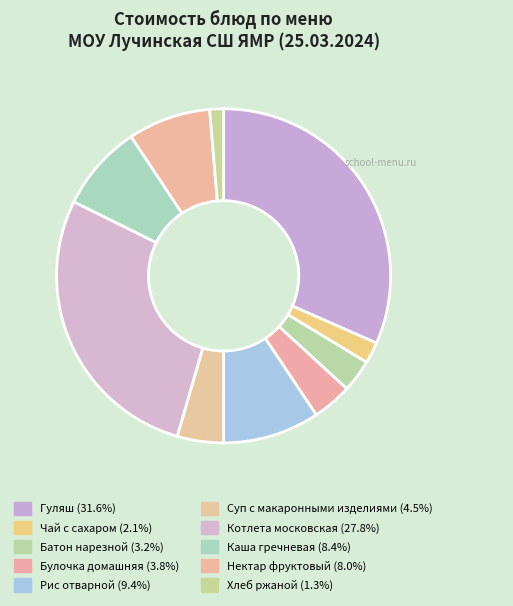

What percentage do Гуляш and Суп с макаронными изделиями together represent?

36.1%